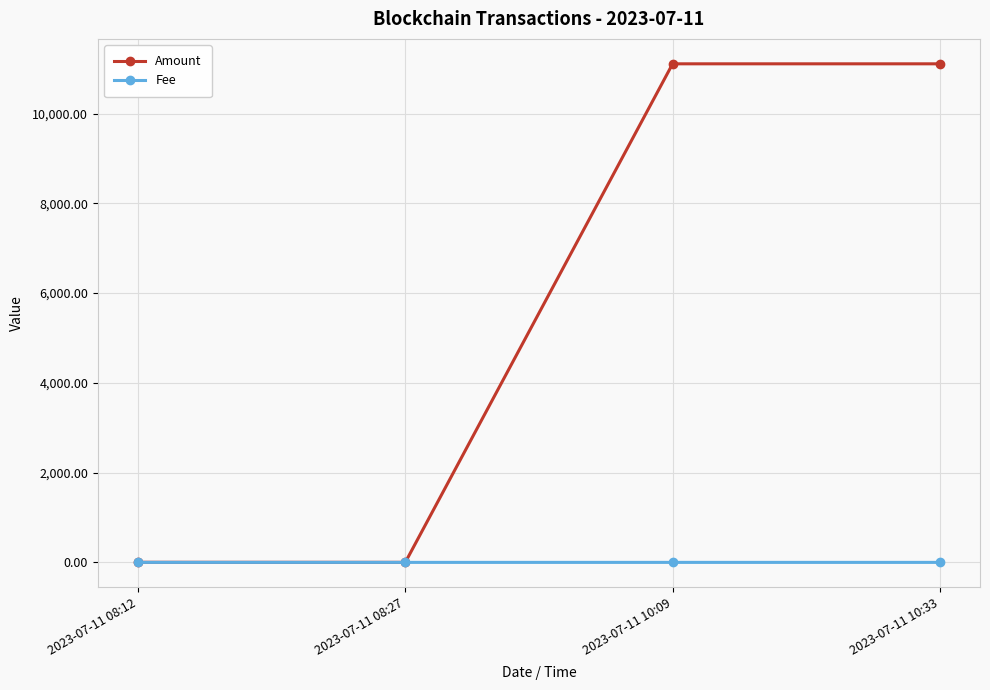

How many data points does each series have?

4